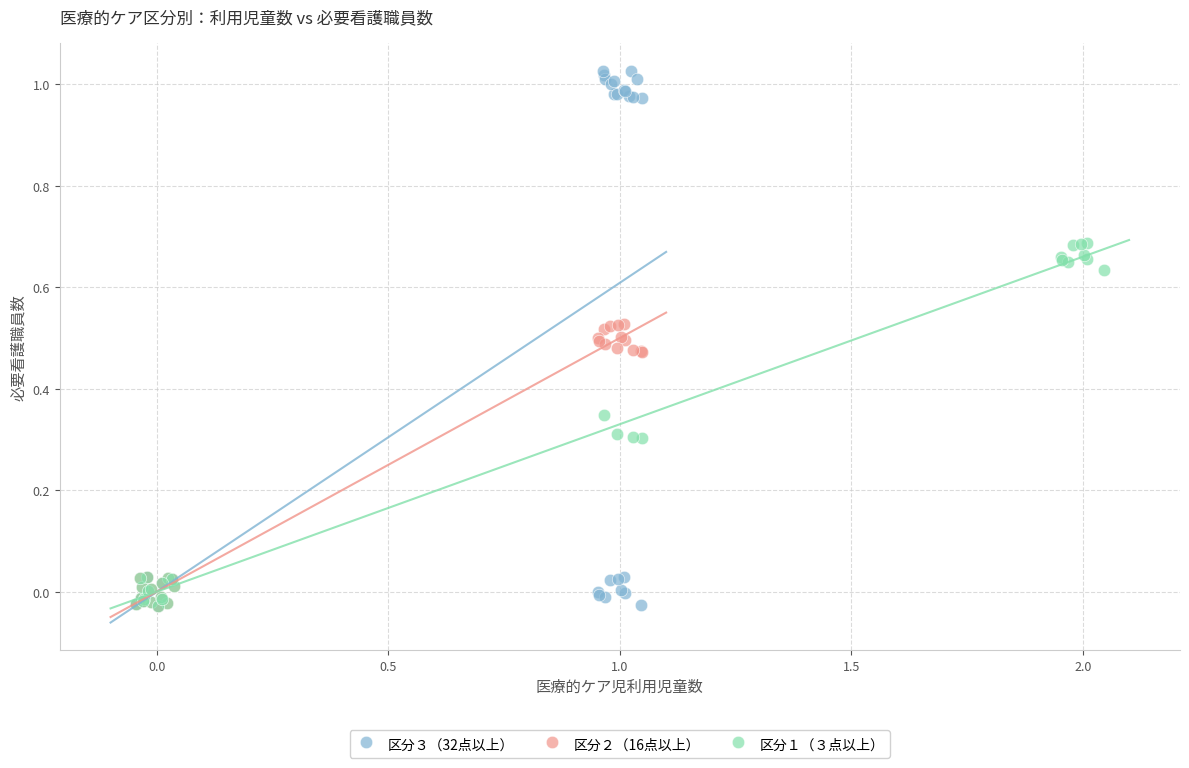

Which series reaches the maximum Y coordinate?

区分３（32点以上）